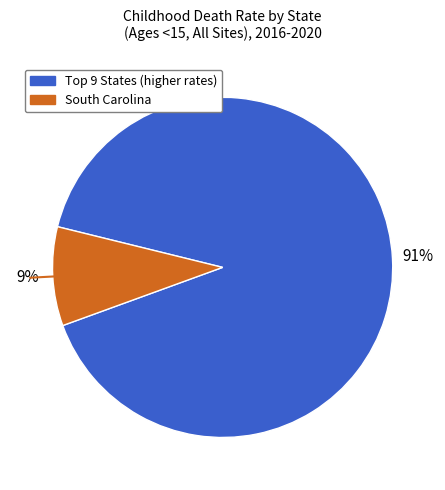

To the nearest percent, what is the average slice percentage?

50%